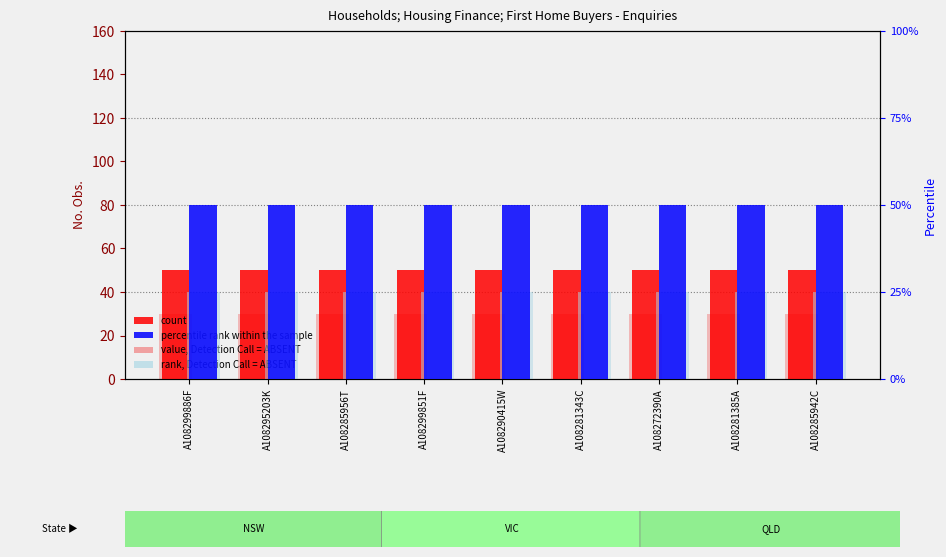

What is the label of the 8th bar from the left?

A108281385A